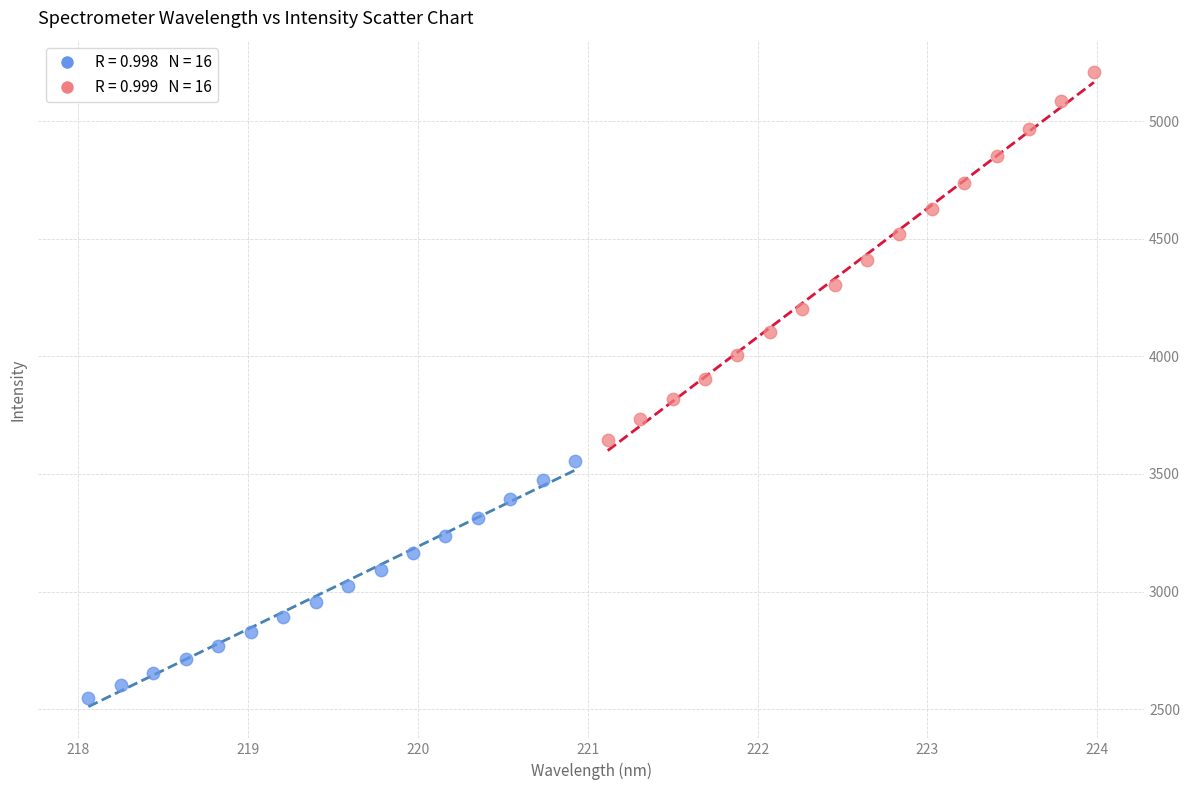

Which series has the widest spread of Y values?

Series B (221–224 nm)